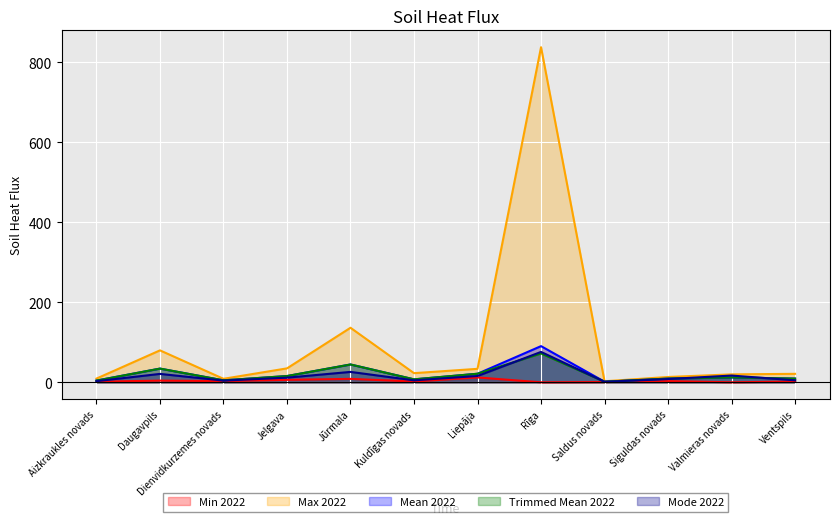

How many distinct data groups are displayed?

5